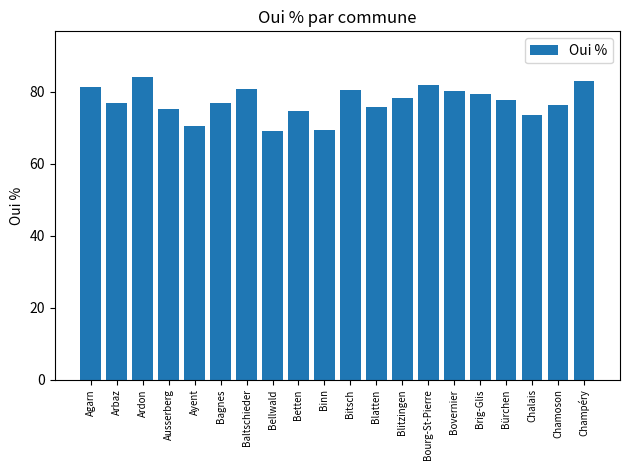

What is the maximum value shown in the chart?

84.2